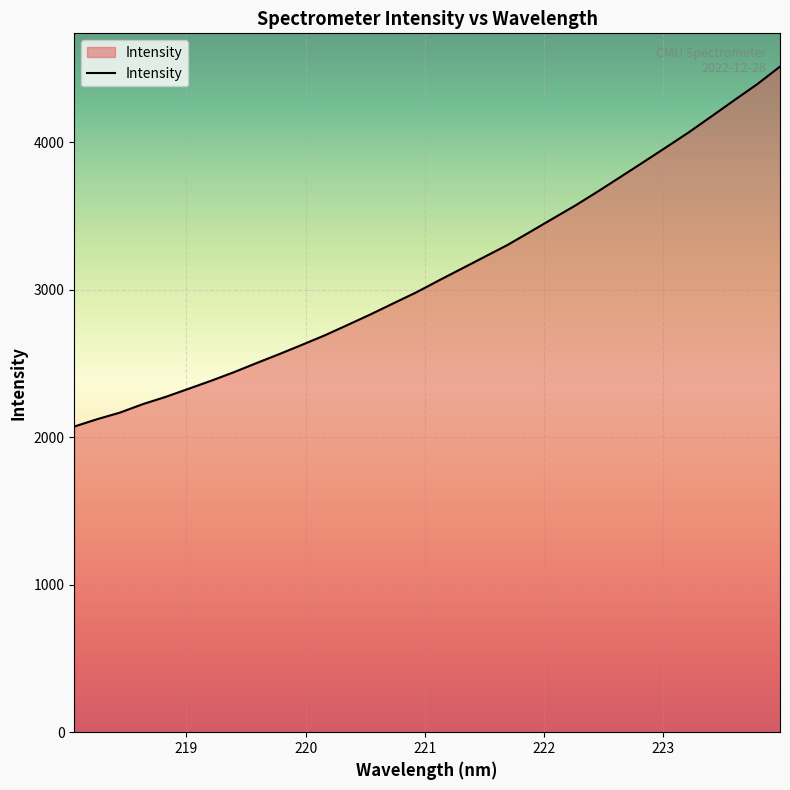

What is the smallest value displayed?

2071.8